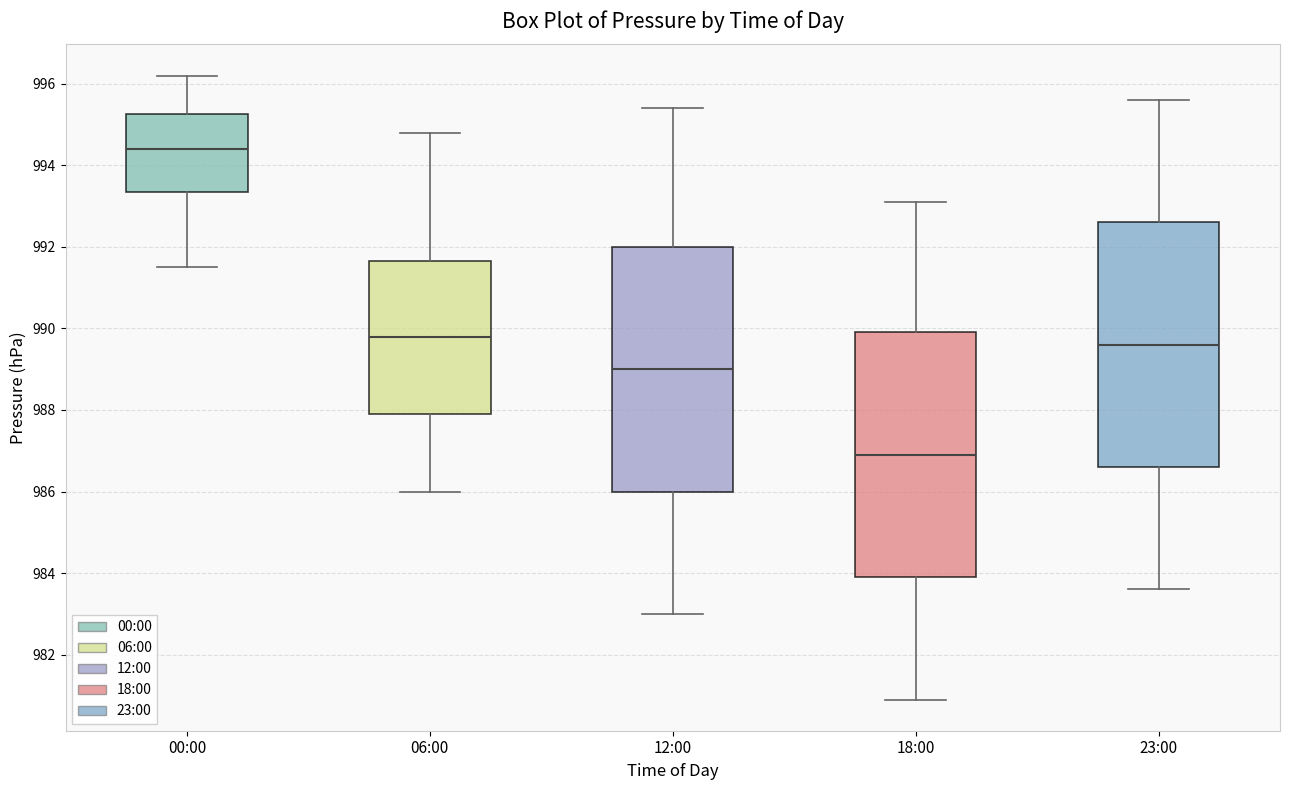

Which box has the highest median line?

00:00